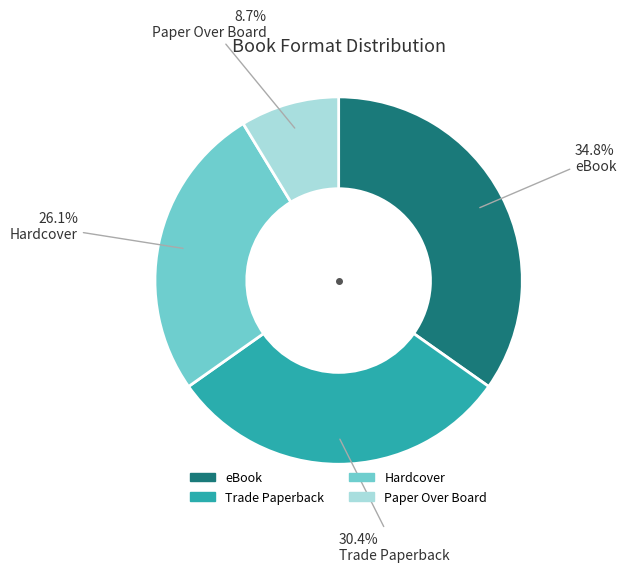

Does any single category account for the majority?

No